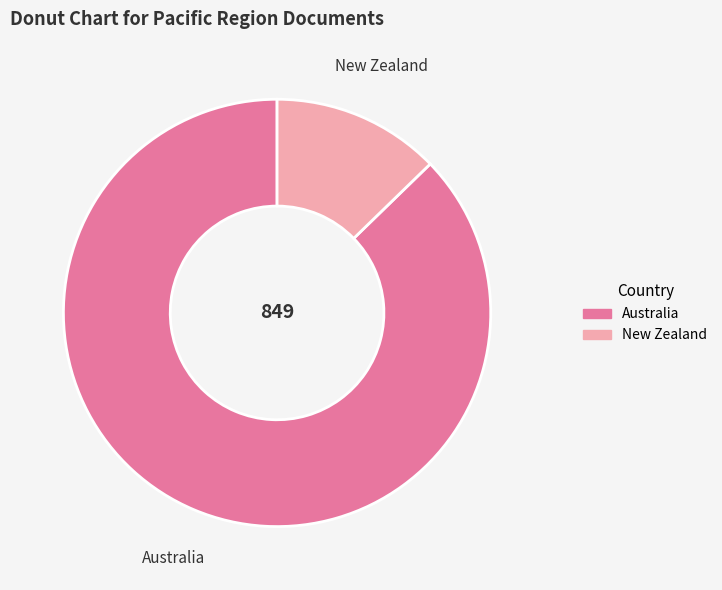

What is the ratio of the value at Australia to the value at New Zealand?

6.9